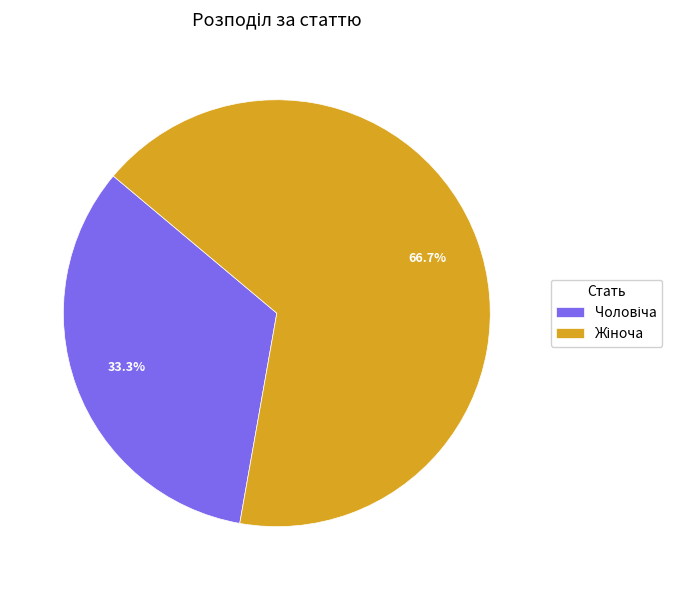

Is there a majority slice in this chart?

Yes